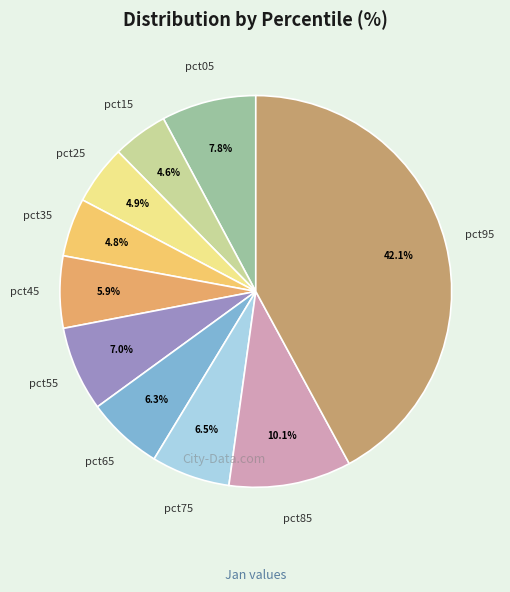

Is there a majority slice in this chart?

No